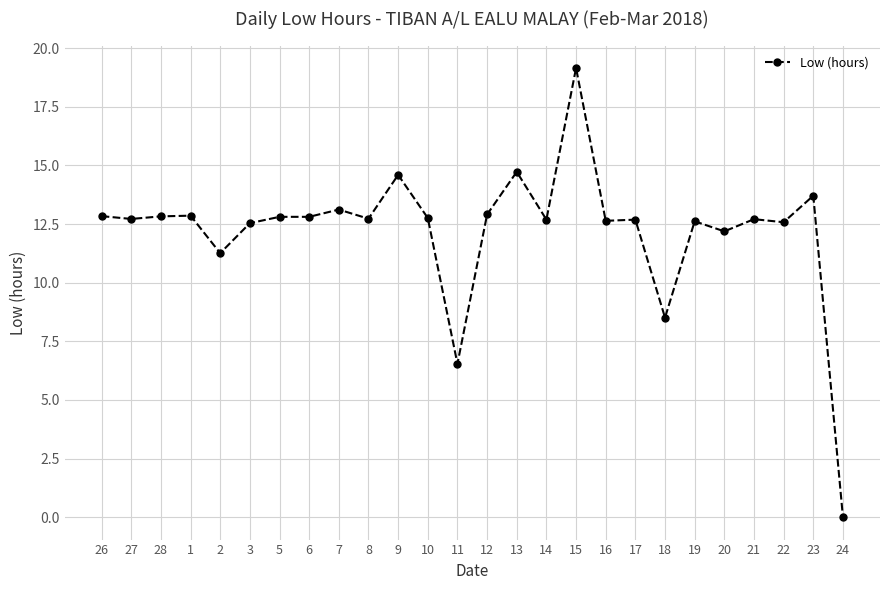

True or false: there are more than 0 points higher than both neighbors.

True